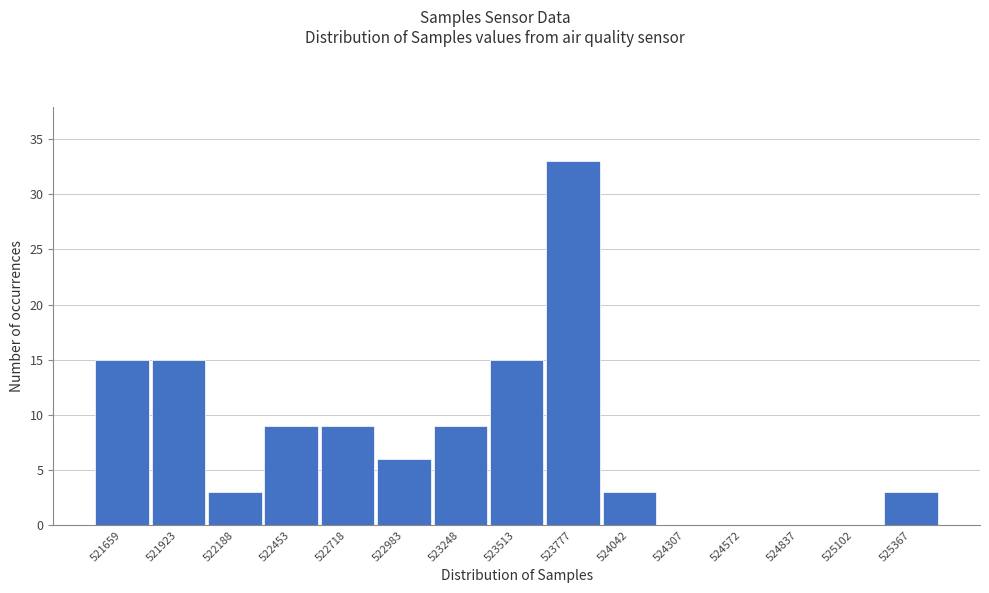

Reading right to left, list all the values displayed in this chart.

525367=3	525102=0	524837=0	524572=0	524307=0	524042=3	523777=33	523513=15	523248=9	522983=6	522718=9	522453=9	522188=3	521923=15	521659=15